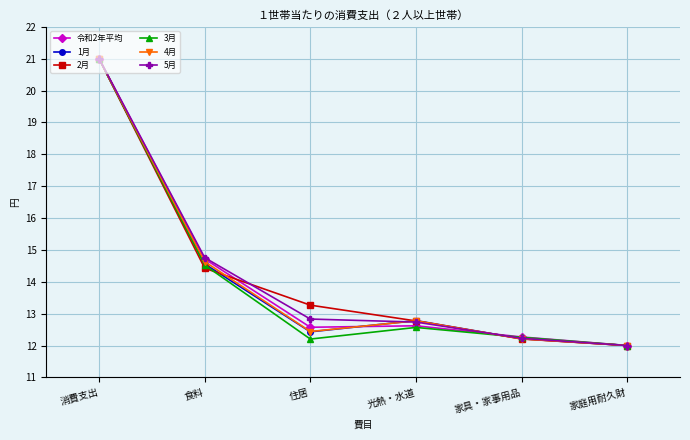

Is it true that 1月 equals 20.7 at 食料?

False